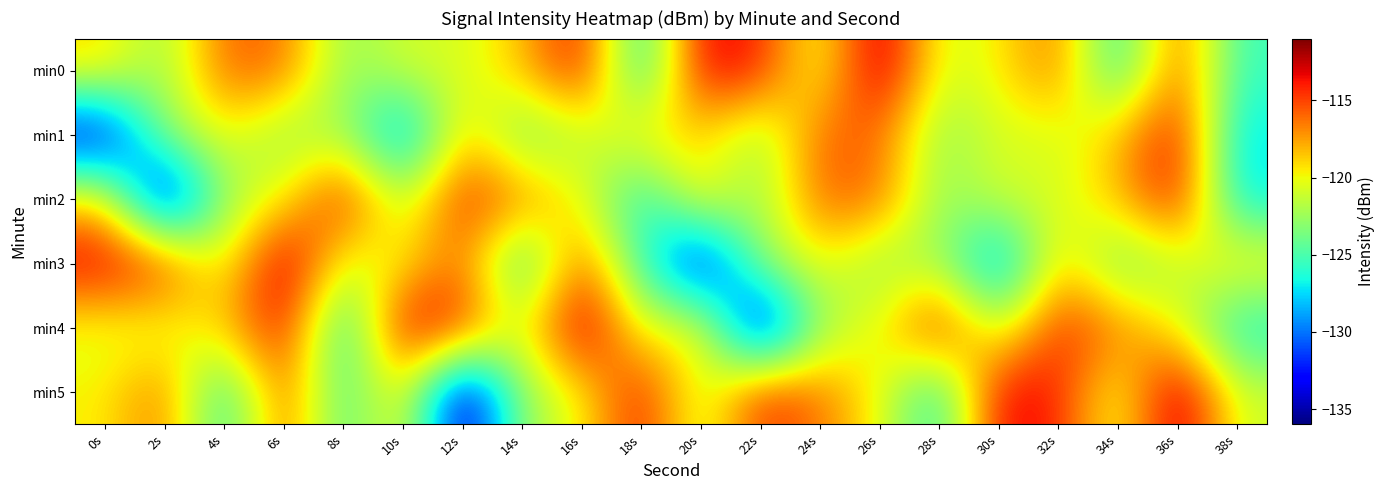

Reading left to right, what are all the values shown in this chart?

min0: 0s=-118.9	2s=-122.8	4s=-115.8	6s=-116.0	8s=-123.1	10s=-120.6	12s=-120.9	14s=-118.4	16s=-113.2	18s=-127.5	20s=-112.8	22s=-114.0	24s=-121.2	26s=-111.3	28s=-121.0	30s=-119.7	32s=-116.0	34s=-126.8	36s=-115.3	38s=-125.5
min1: 0s=-134.5	2s=-122.6	4s=-119.8	6s=-123.0	8s=-122.0	10s=-130.3	12s=-118.3	14s=-124.4	16s=-121.7	18s=-119.0	20s=-118.9	22s=-122.8	24s=-115.8	26s=-116.0	28s=-123.1	30s=-120.6	32s=-120.9	34s=-118.4	36s=-113.2	38s=-127.5
min2: 0s=-118.7	2s=-135.8	4s=-122.4	6s=-120.1	8s=-113.4	10s=-122.0	12s=-114.0	14s=-116.3	16s=-120.0	18s=-126.9	20s=-118.9	22s=-122.8	24s=-115.8	26s=-116.0	28s=-123.1	30s=-120.6	32s=-120.9	34s=-118.4	36s=-113.2	38s=-127.5
min3: 0s=-112.8	2s=-114.0	4s=-121.2	6s=-111.3	8s=-121.0	10s=-119.7	12s=-116.0	14s=-126.8	16s=-115.3	18s=-125.5	20s=-134.5	22s=-122.6	24s=-119.8	26s=-123.0	28s=-122.0	30s=-130.3	32s=-118.3	34s=-124.4	36s=-121.7	38s=-119.0
min4: 0s=-120.6	2s=-120.9	4s=-118.4	6s=-113.2	8s=-127.5	10s=-112.8	12s=-114.0	14s=-121.2	16s=-111.3	18s=-121.0	20s=-118.7	22s=-135.8	24s=-122.4	26s=-120.1	28s=-113.4	30s=-122.0	32s=-114.0	34s=-116.3	36s=-120.0	38s=-126.9
min5: 0s=-119.7	2s=-116.0	4s=-126.8	6s=-115.3	8s=-125.5	10s=-118.7	12s=-135.8	14s=-122.4	16s=-120.1	18s=-113.4	20s=-122.0	22s=-114.0	24s=-116.3	26s=-120.0	28s=-126.9	30s=-112.8	32s=-114.0	34s=-121.2	36s=-111.3	38s=-121.0